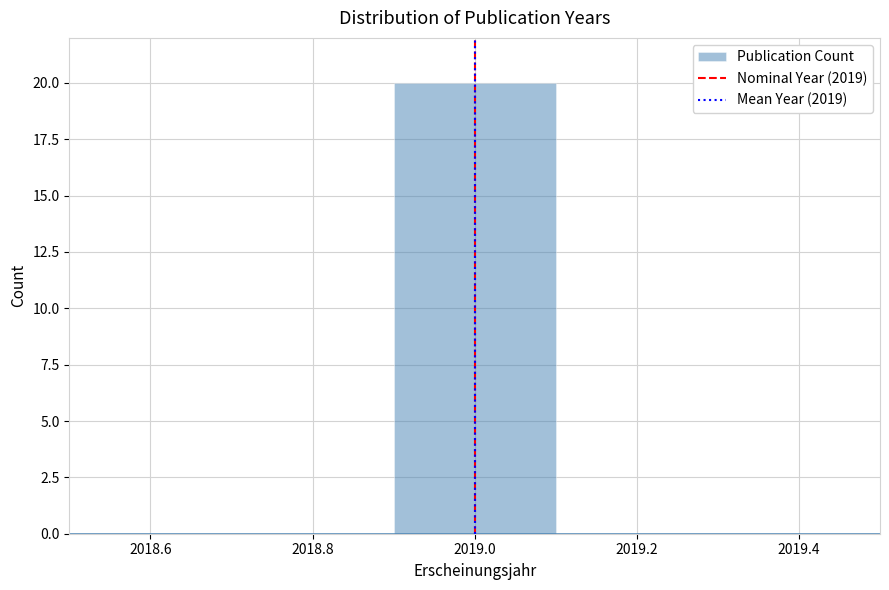

How tall is the bar that spans 2018.9 to 2019.1 on the x-axis? The values are not printed on the chart, so give them approximately, as read against the axis.

20